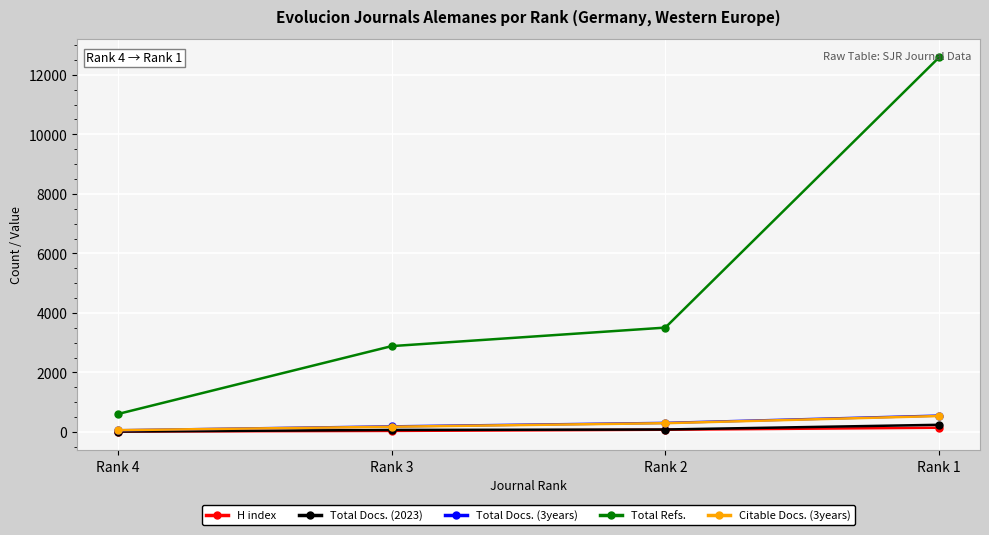

True or false: Total Refs. has more than 1 interior local peaks.

False